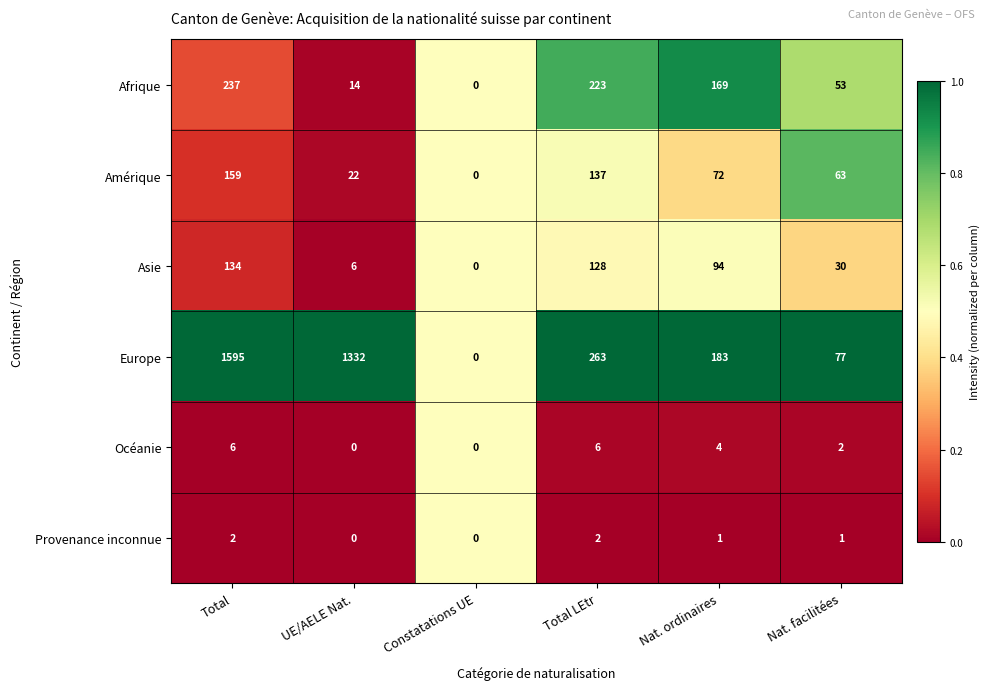

What is the total value across all series at Nat. facilitées?

226